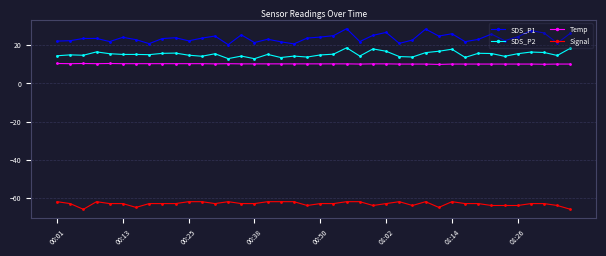

What is the value of the SDS_P2 point at the 28th from the left?

13.9